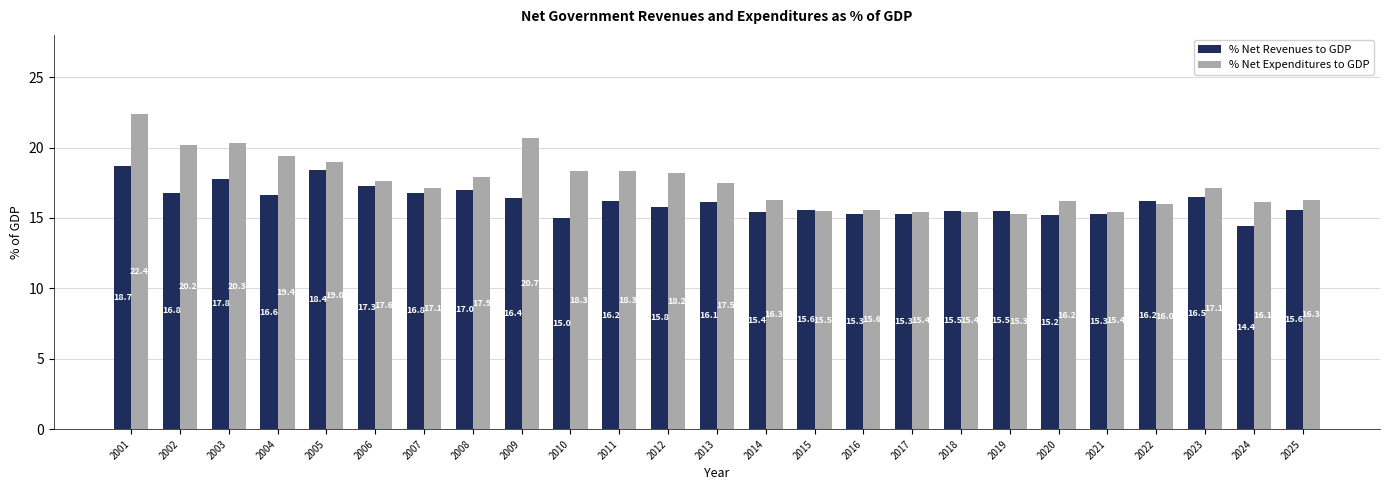

At how many categories does at least one series exceed 18?

9